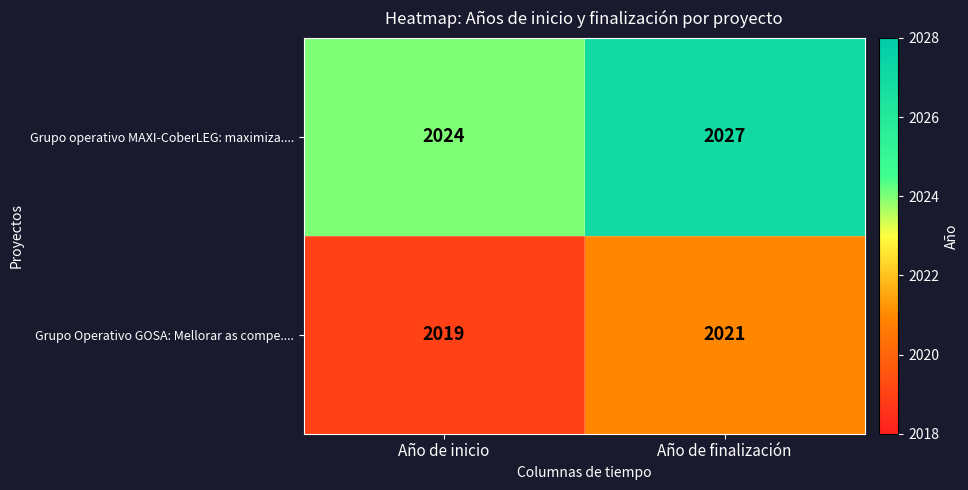

Which series has the largest range (max minus min)?

Grupo operativo MAXI-CoberLEG: maximiza....